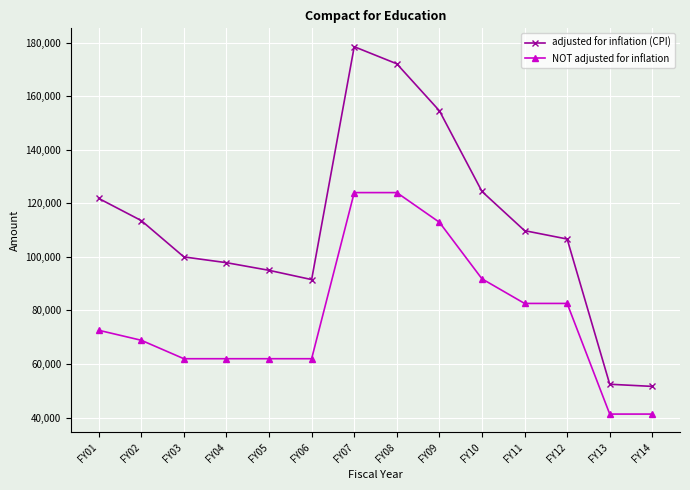

What is the spread (max minus min) of values at FY01?

49228